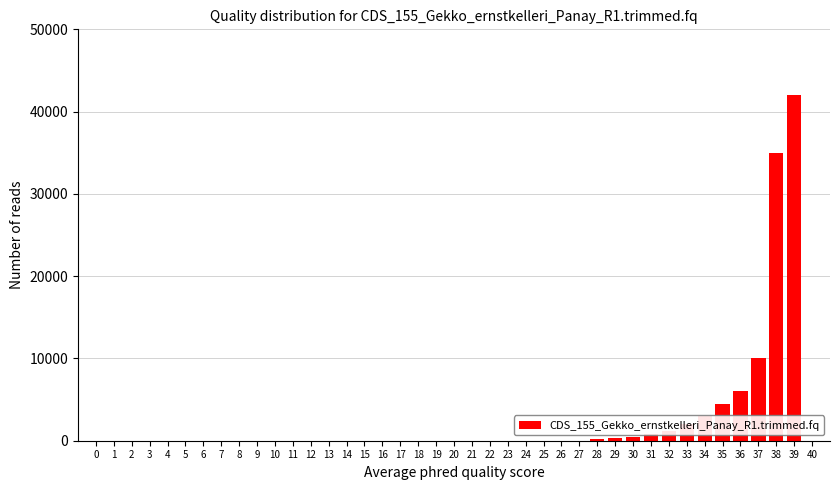

What is the maximum value shown in the chart?

42000